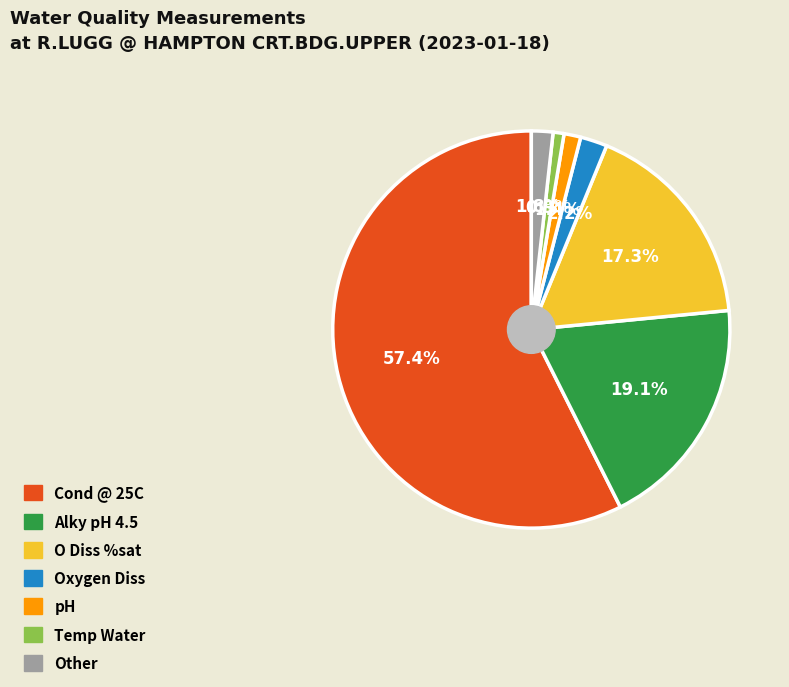

Is there a majority slice in this chart?

Yes